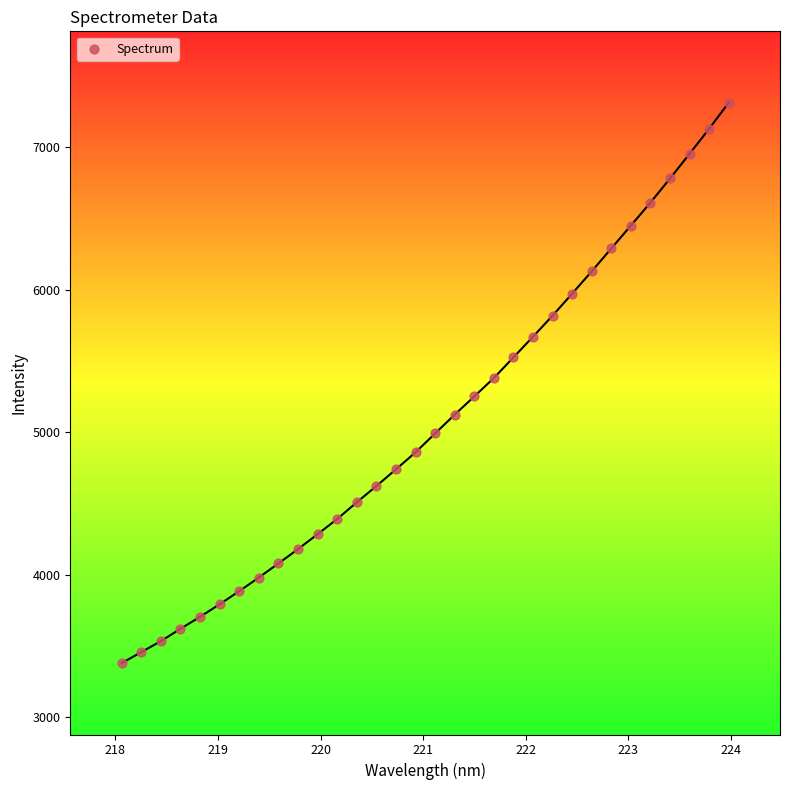

What is the range of X values (max minus min)?

5.9